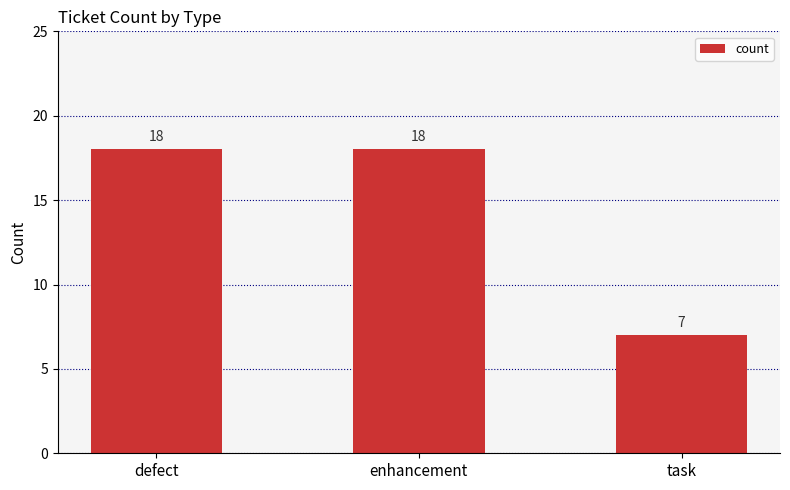

Does the chart contain stacked bars?

No